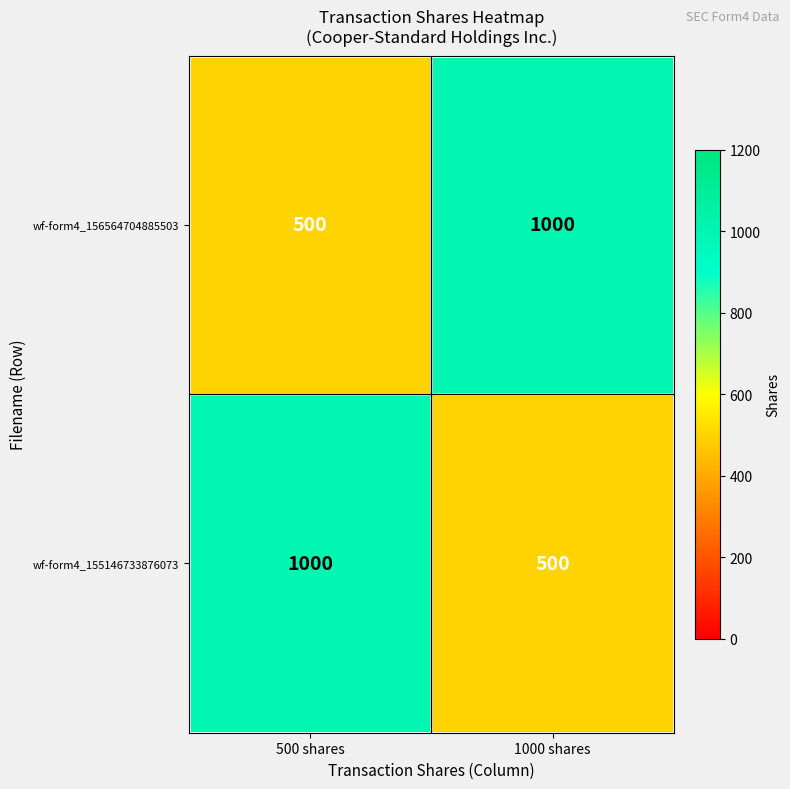

Reading left to right, list all the values displayed in this chart.

wf-form4_156564704885503: 500	1000
wf-form4_155146733876073: 1000	500